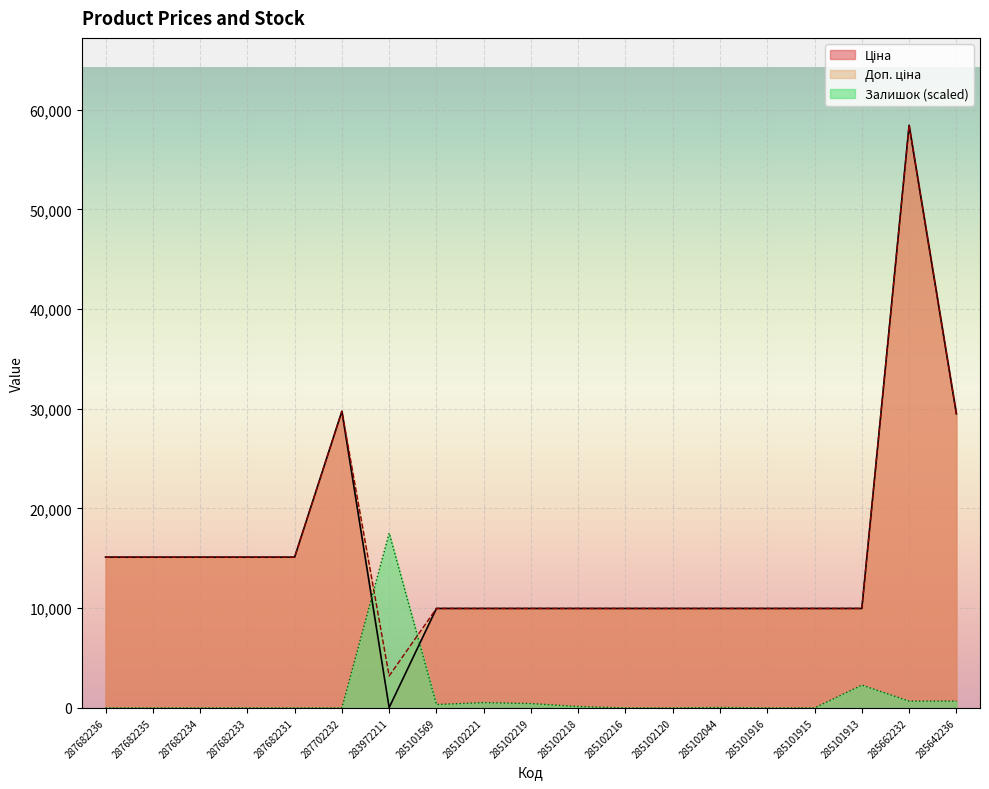

At which label does Залишок reach its minimum?

287682236